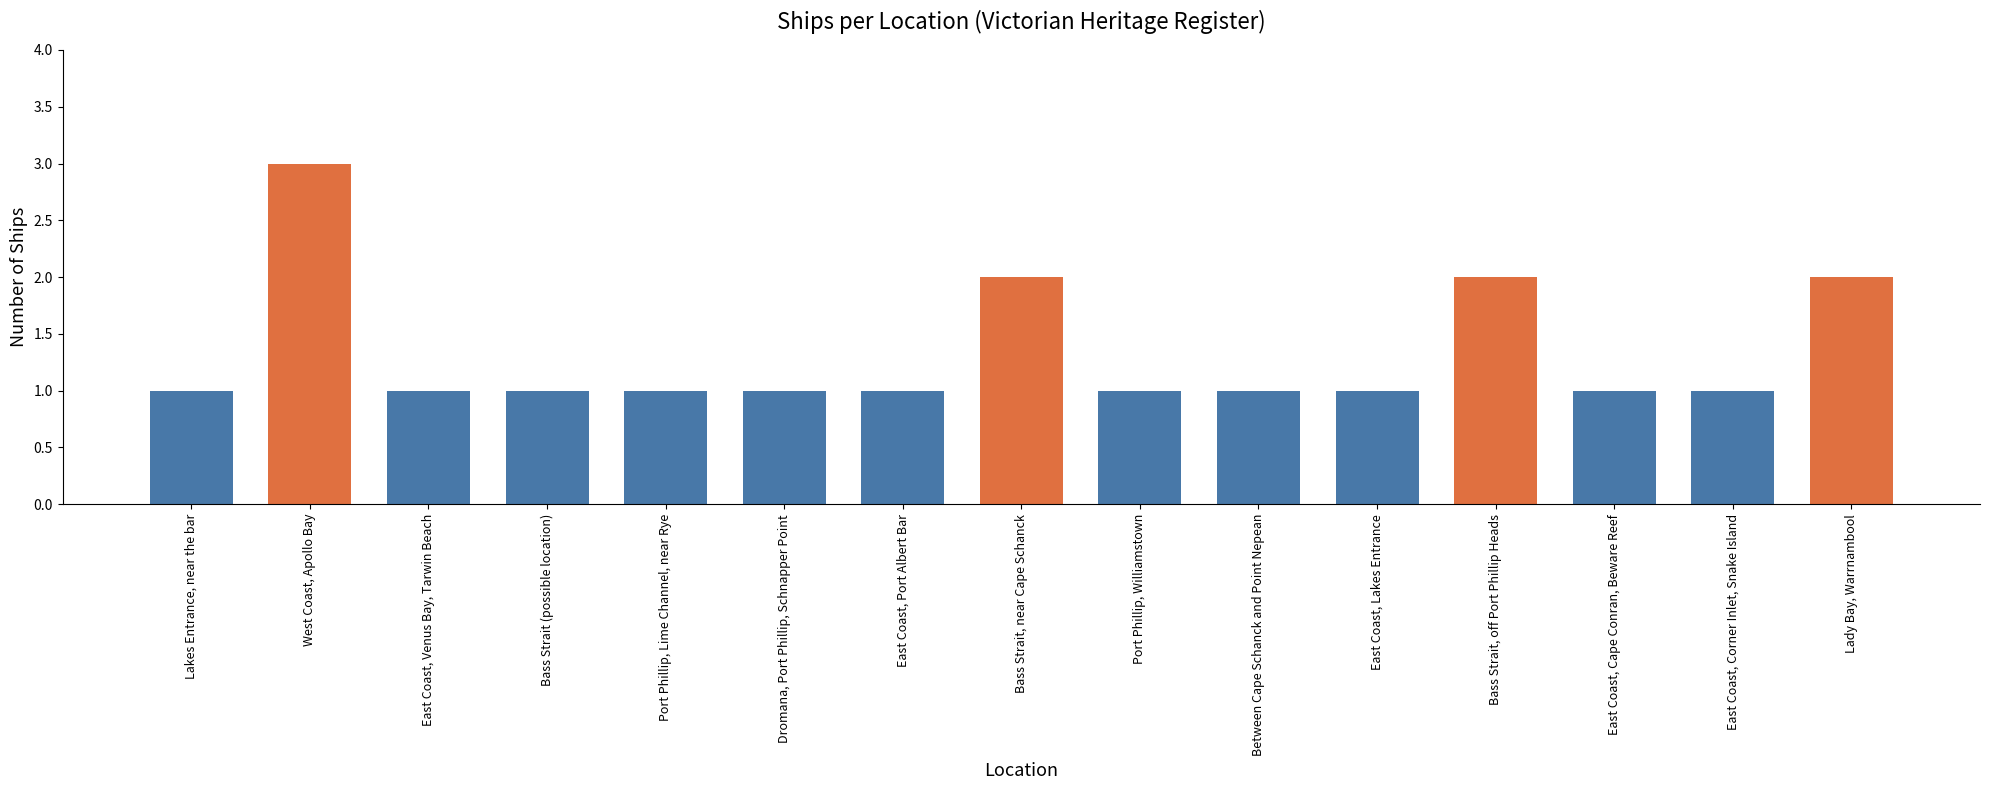

Are the bars horizontal?

No